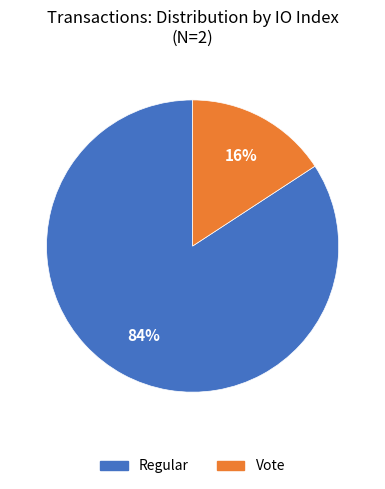

Between Regular and Vote, which is larger?

Regular